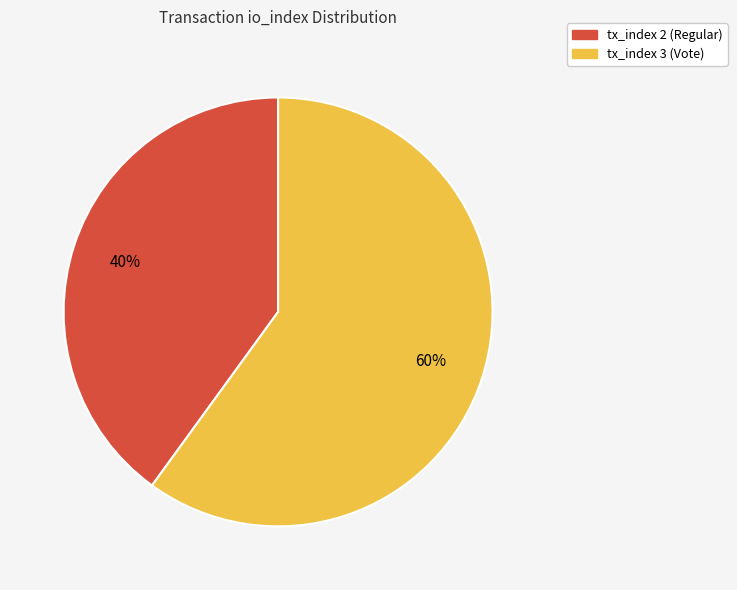

Do tx_index 2 (Regular) and tx_index 3 (Vote) together represent more than half of the pie?

Yes